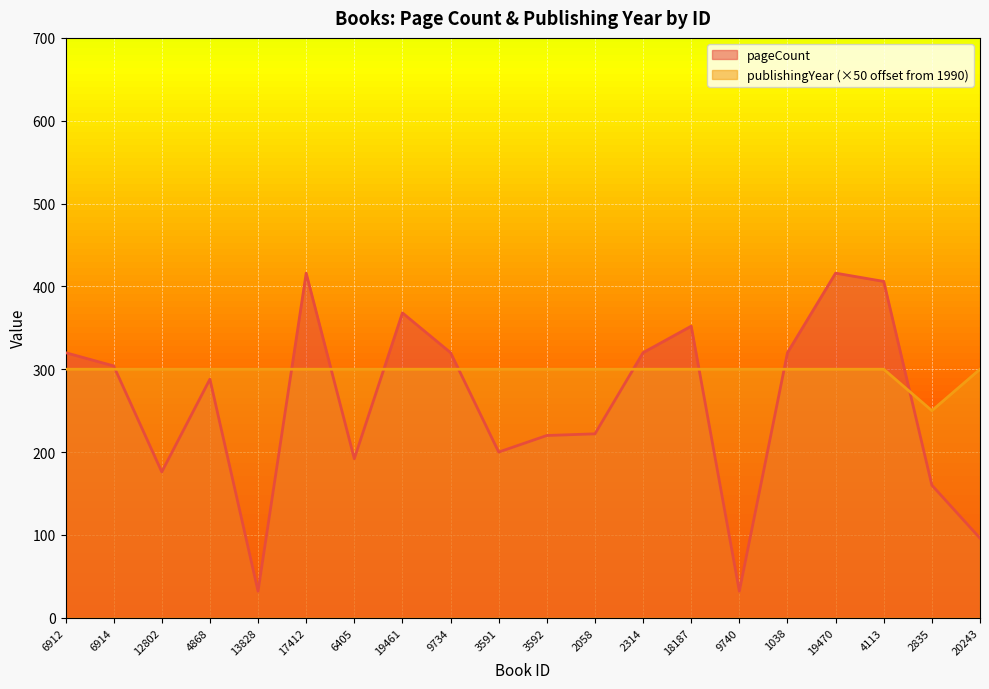

In pageCount, how many points are higher than both neighbors (excluding endpoints)?

5